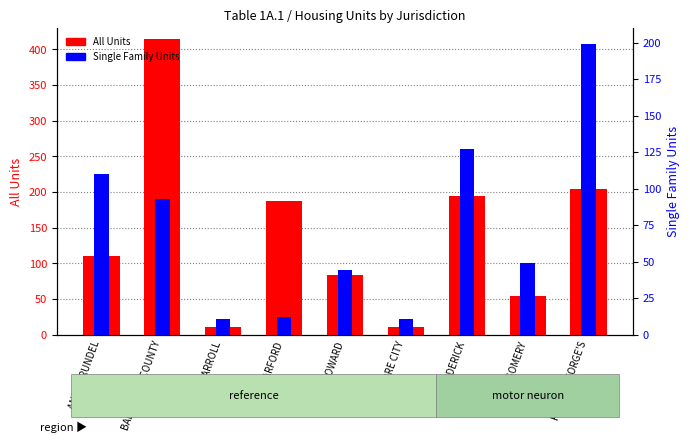

Which label corresponds to the largest value in the chart?

BALTIMORE COUNTY